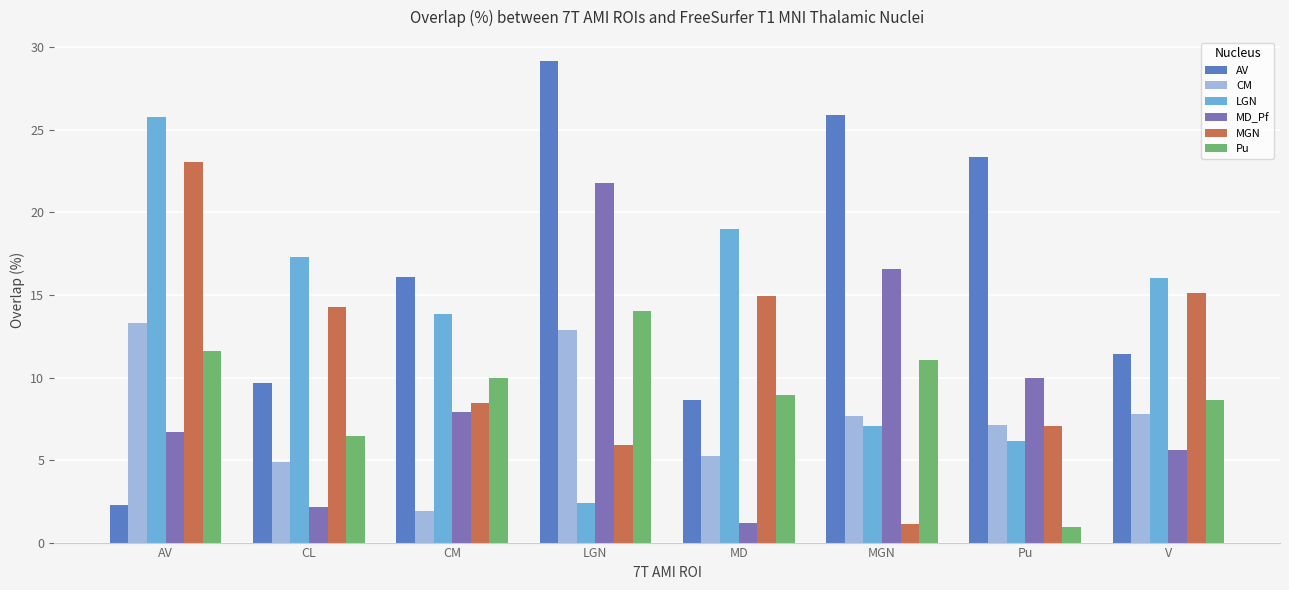

Which series has the largest range (max minus min)?

AV